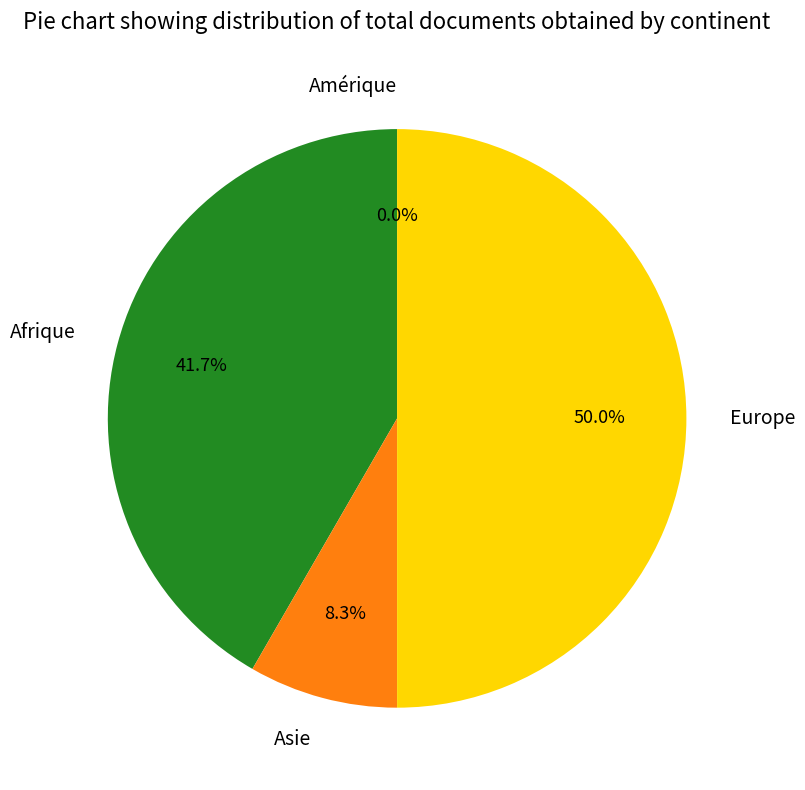

How many segments does this pie chart have?

4